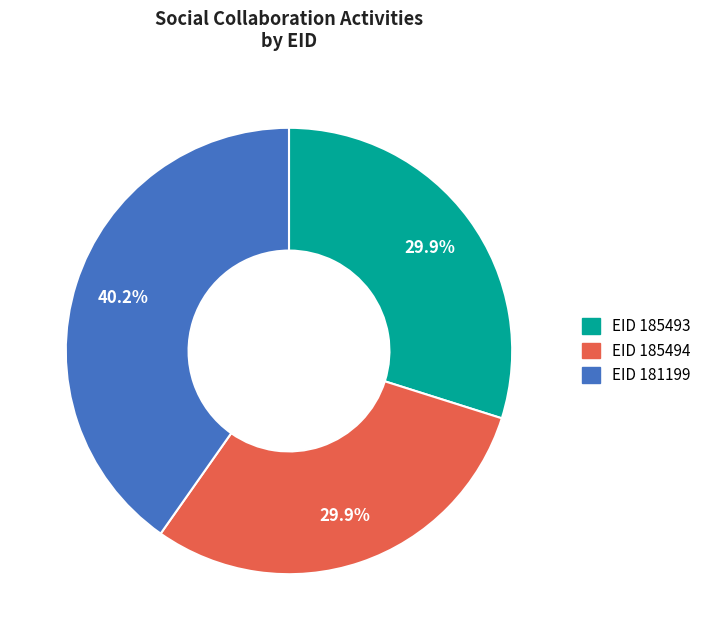

Is there any slice that represents more than half of the pie?

No